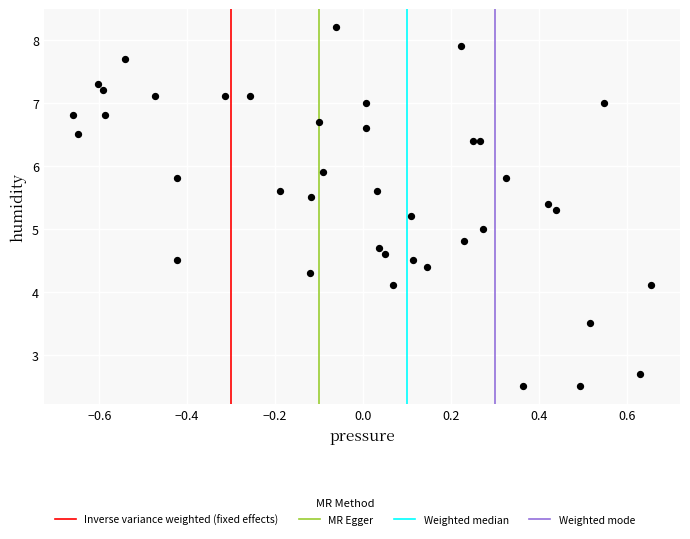

What is the range of Y values (max minus min)?

5.7